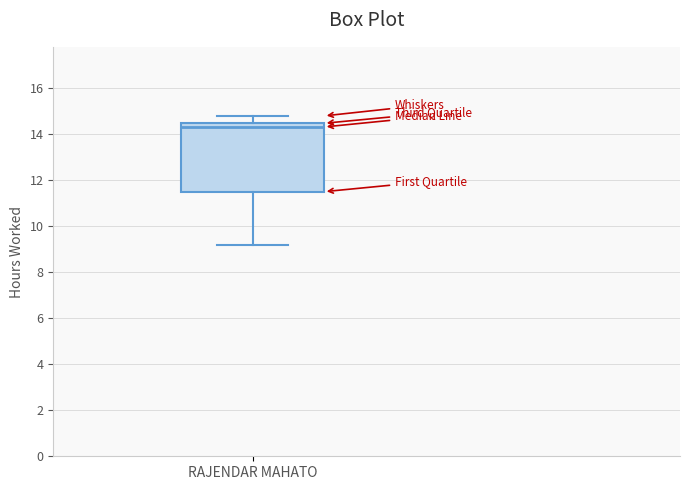

Where does the upper whisker of the box for RAJENDAR MAHATO end on the y-axis? The values are not printed on the chart, so give them approximately, as read against the axis.

14.8